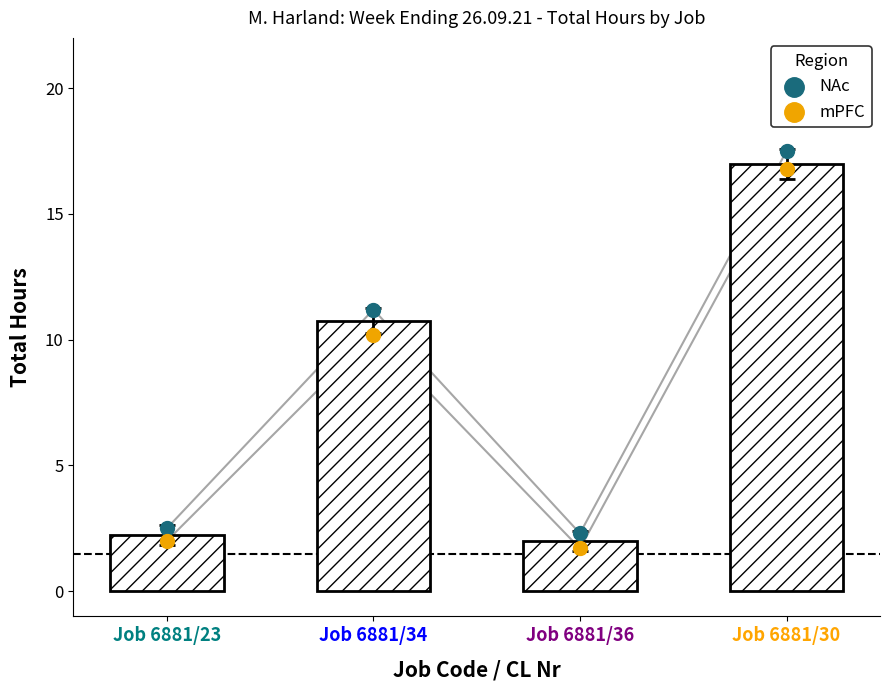

At which category is the sum across all series the highest?

Job 6881/30